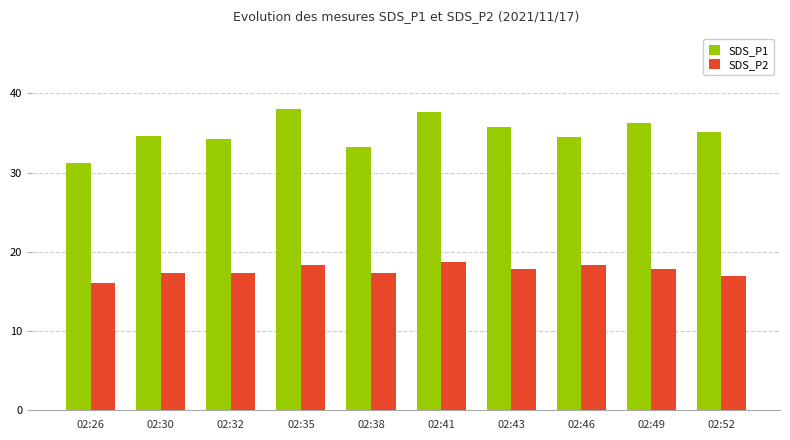

List the series in order of their peak value, highest first.

SDS_P1, SDS_P2